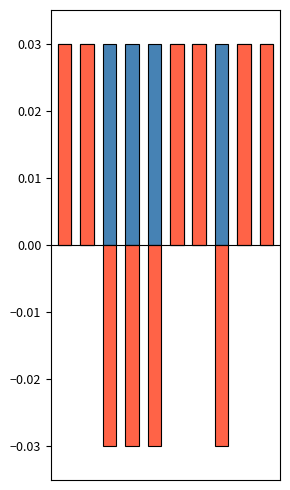

At how many categories does at least one series exceed 0?

10